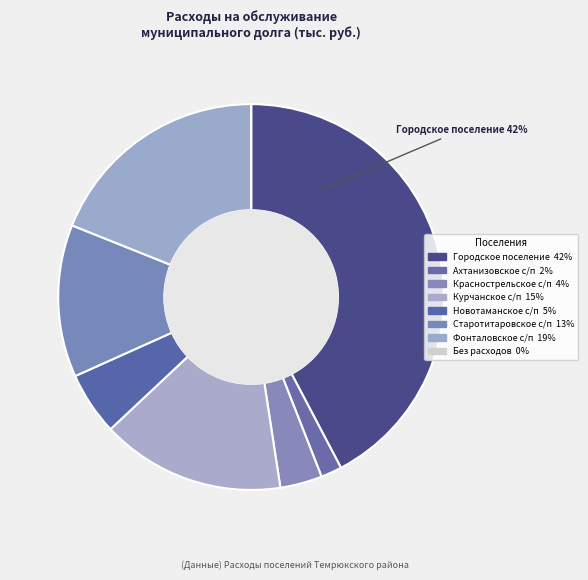

Combined, what portion of the pie is Старотитаровское с/п and Ахтанизовское с/п?

14.5%